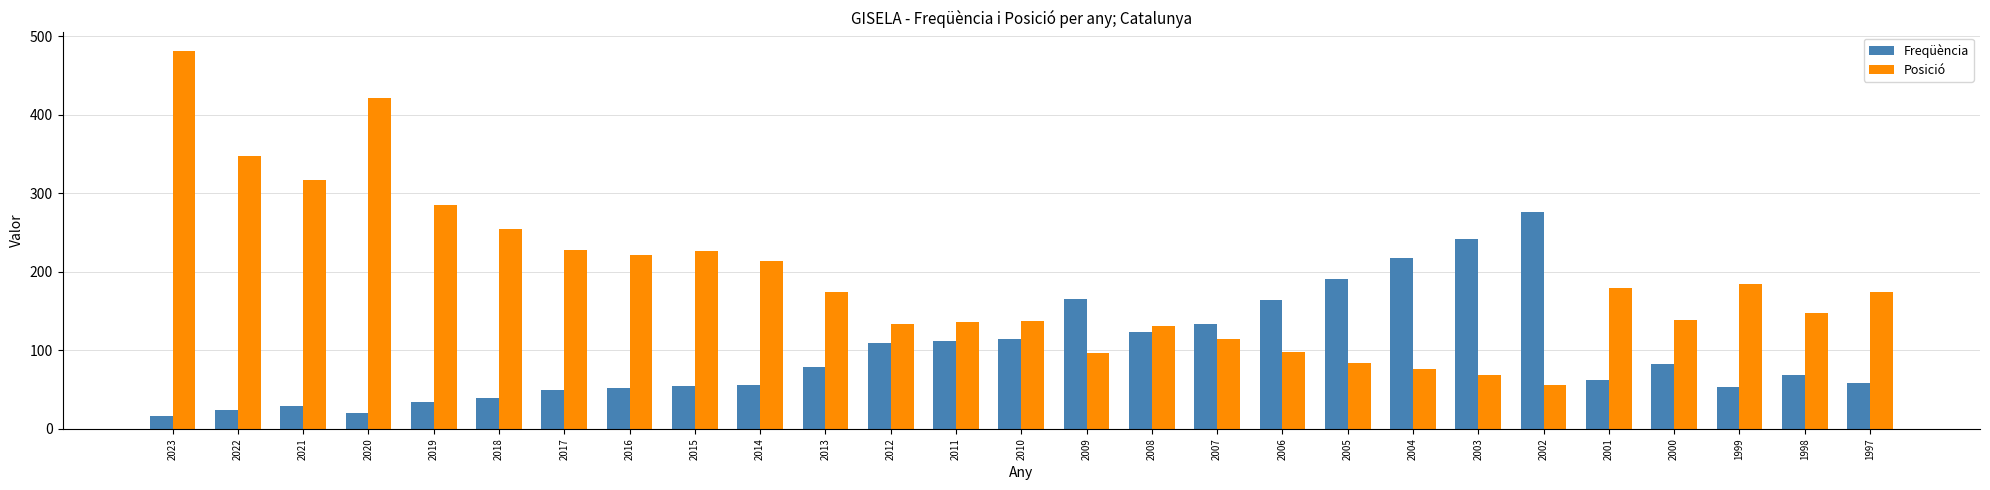

What is the total value across all series at 2020?

441